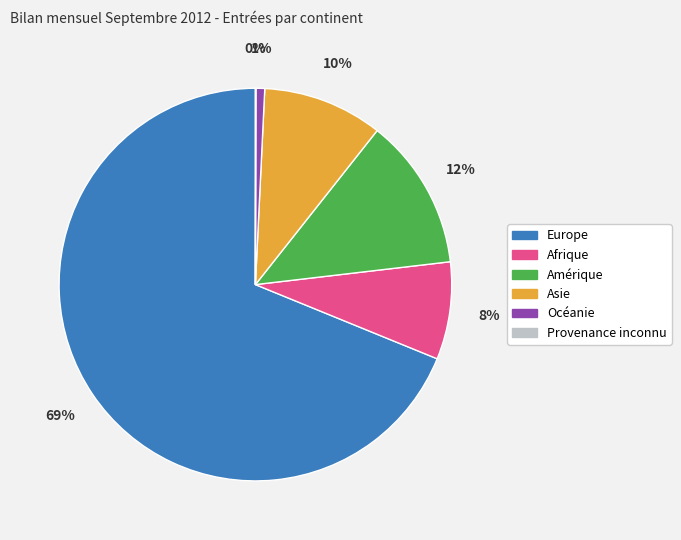

To the nearest percent, what is the average slice percentage?

17%